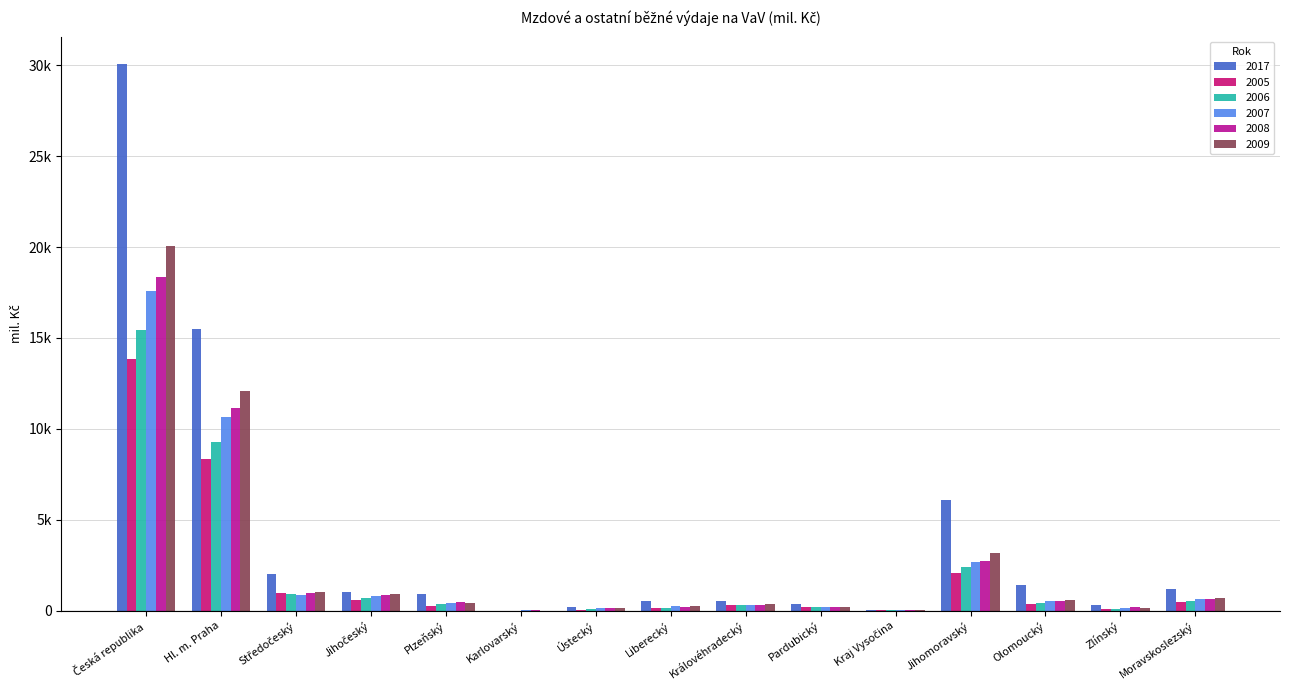

What is the spread (max minus min) of values at Plzeňský?

649.6